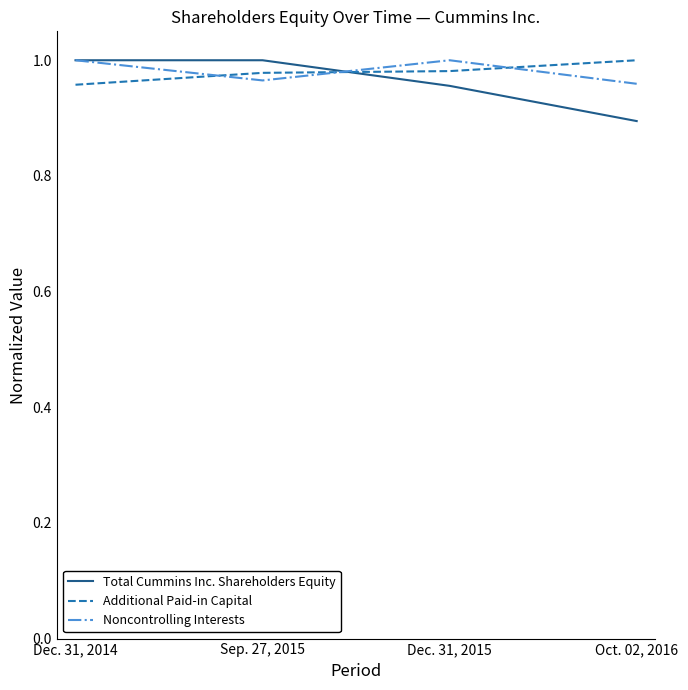

What position from the left is Dec. 31, 2015?

3